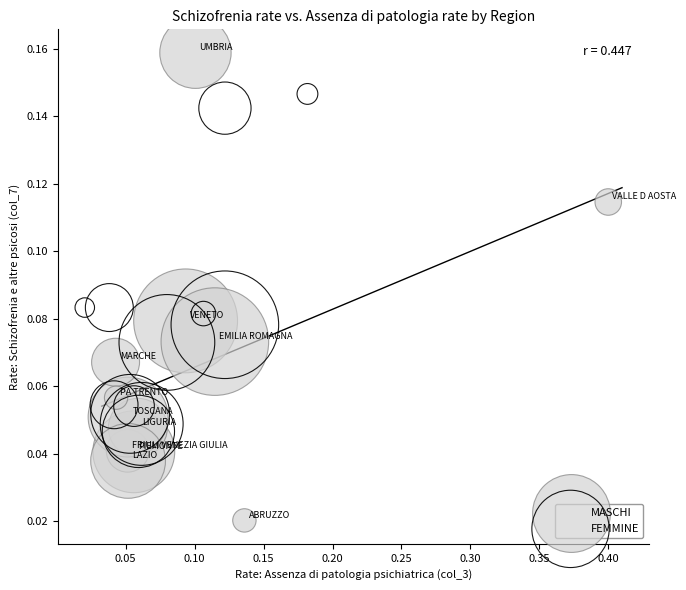

Which series contains the highest Y value?

MASCHI